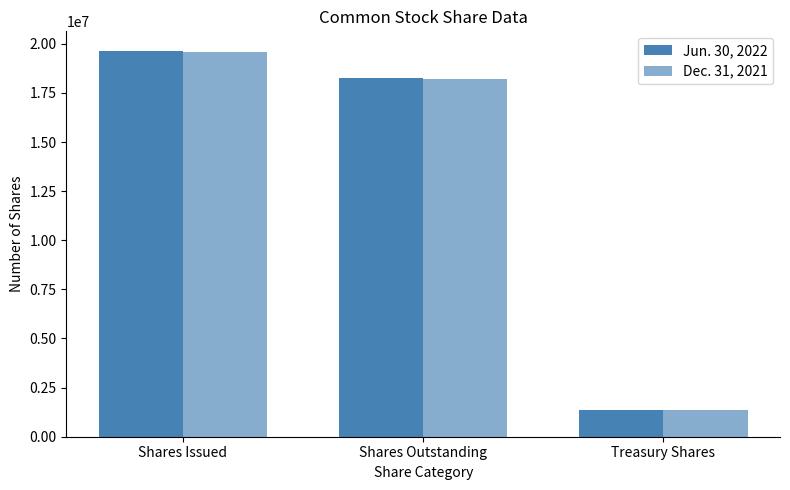

Reading left to right, transcribe all the data shown in this chart.

Jun. 30, 2022: Shares Issued=19651715	Shares Outstanding=18275364	Treasury Shares=1376351
Dec. 31, 2021: Shares Issued=19588003	Shares Outstanding=18205636	Treasury Shares=1382367